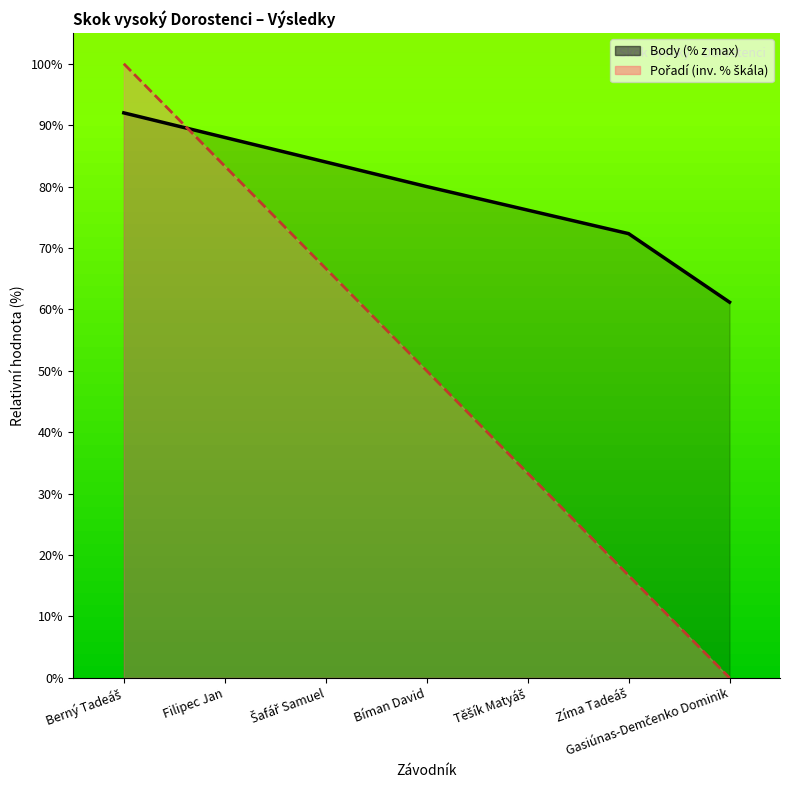

What is the value of the Body (line) point at the 4th from the left?

80.0